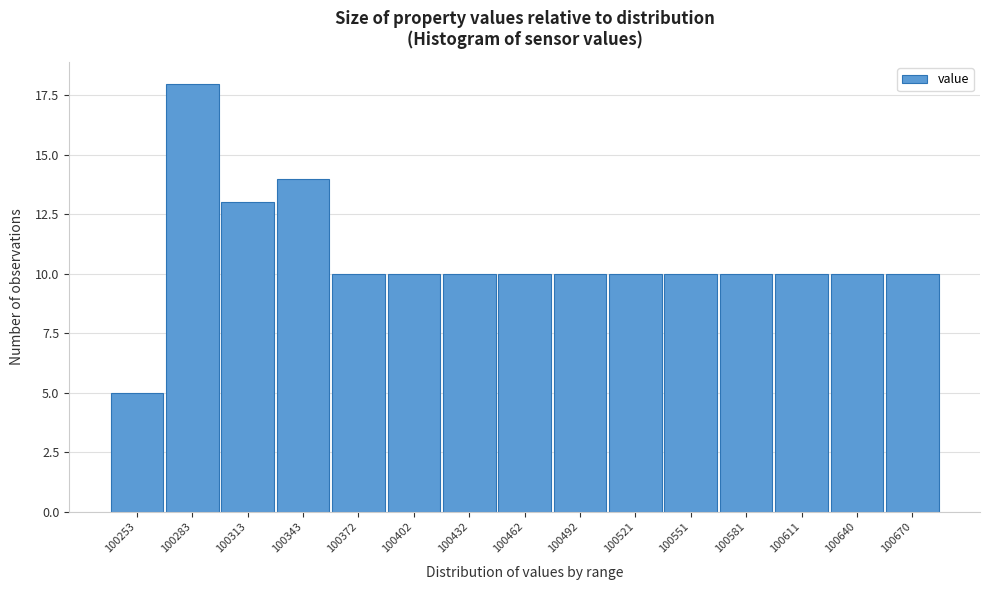

Reading left to right, transcribe all the data shown in this chart.

100253=5	100283=18	100313=13	100343=14	100372=10	100402=10	100432=10	100462=10	100492=10	100521=10	100551=10	100581=10	100611=10	100640=10	100670=10